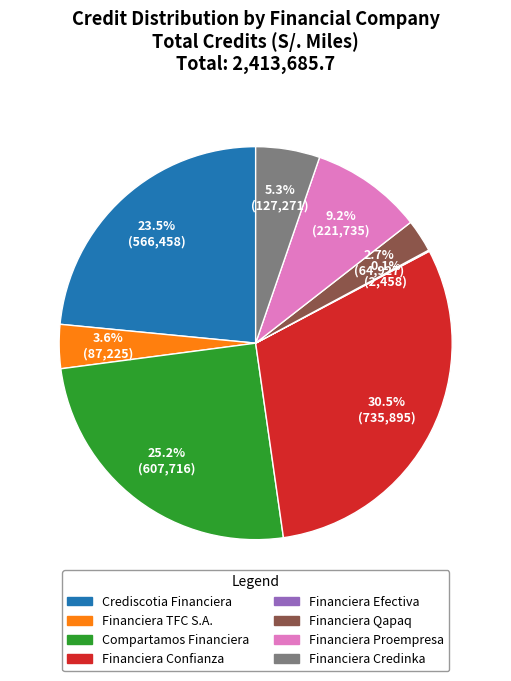

How much of the chart is everything except Compartamos Financiera?

74.8%